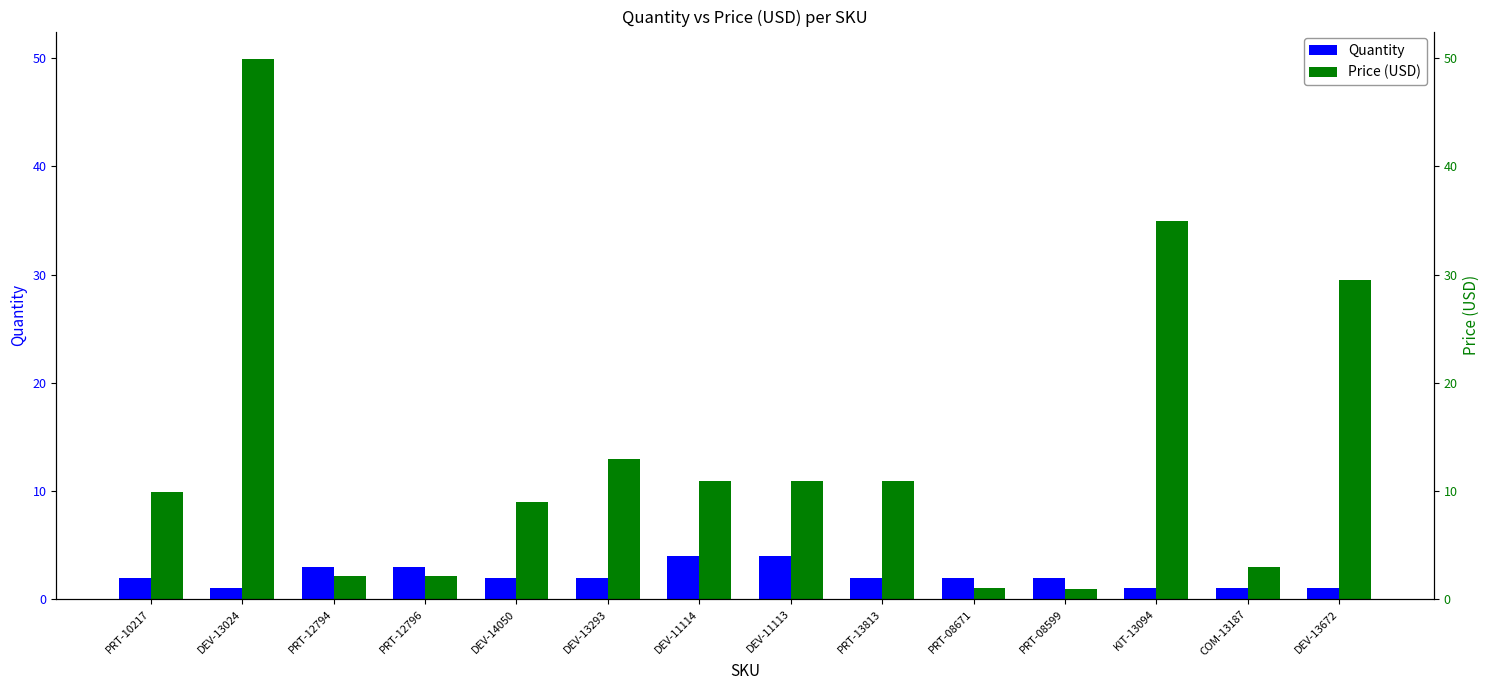

Between DEV-13672 and DEV-13293, which is larger?

DEV-13293